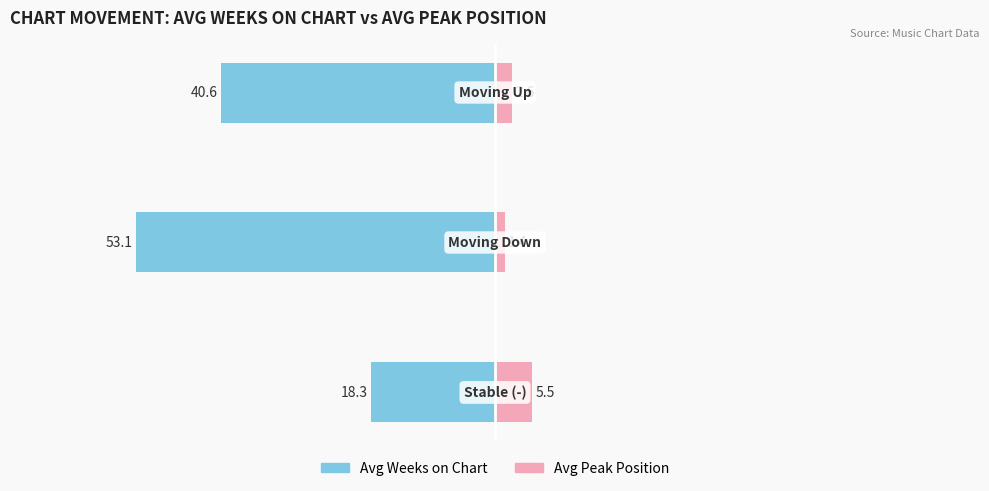

How many bars are there in each group?

2